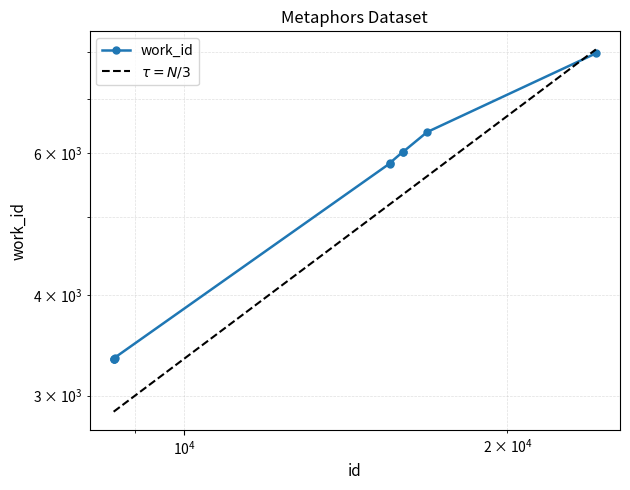

Does the chart have visible grid lines?

Yes